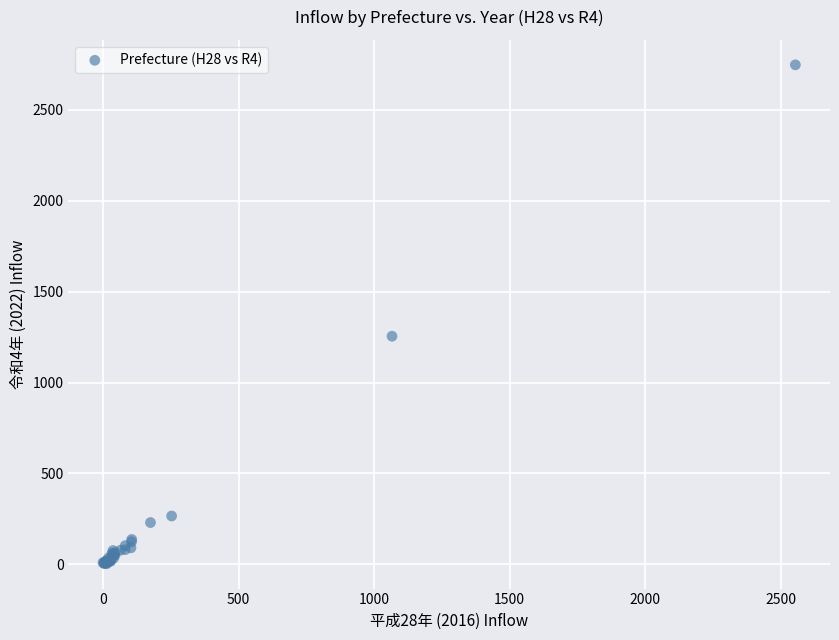

What Y value in the scatter plot is closest to 1376?

1255